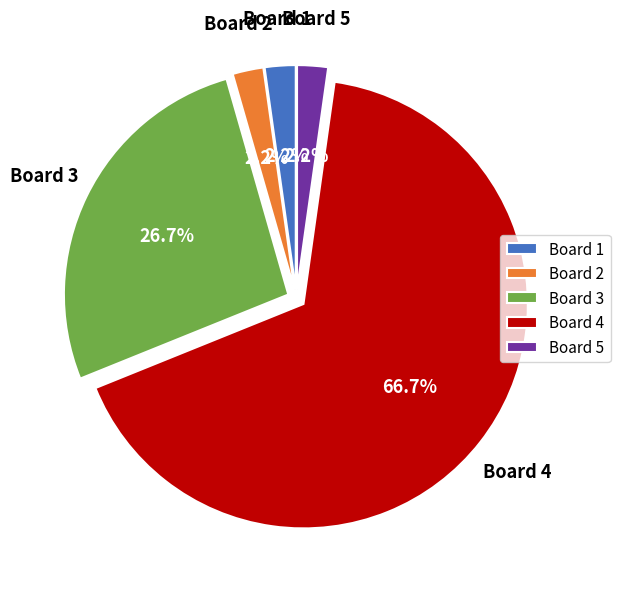

Which slice is the largest?

Board 4